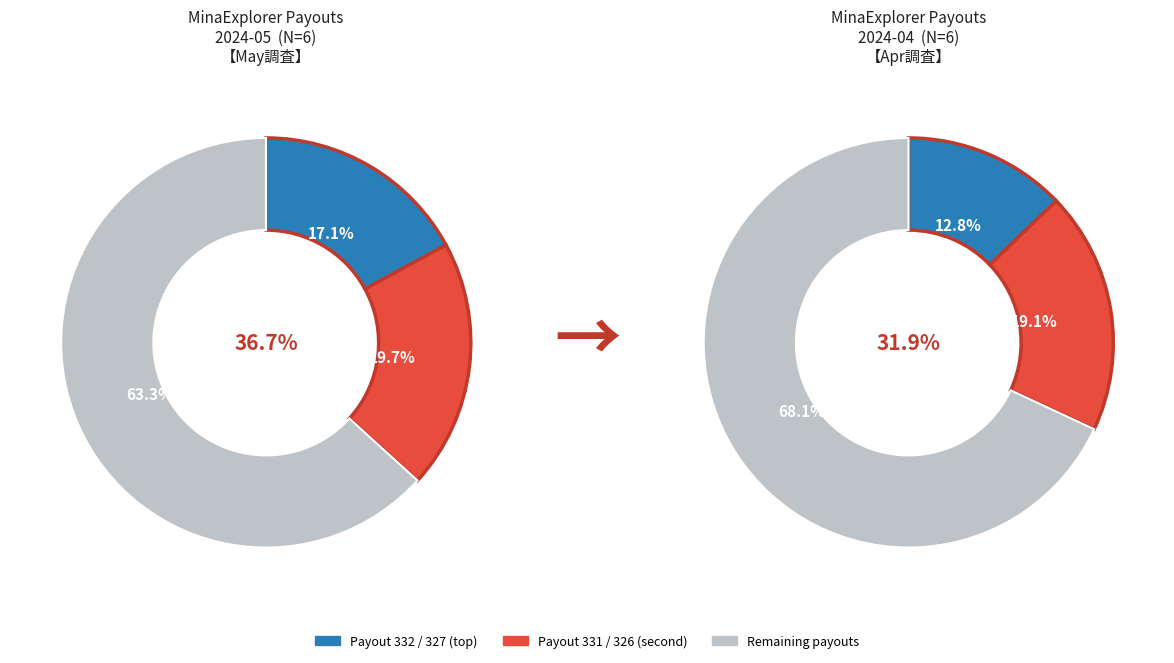

Is it true that Payout 321 is 22% of the pie?

False